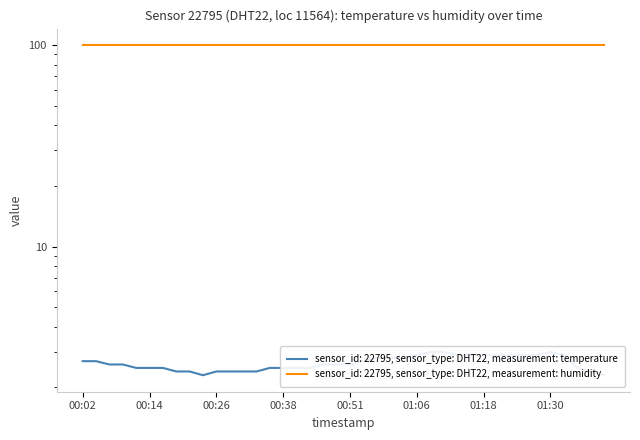

How many values are between 2 and 3?

40